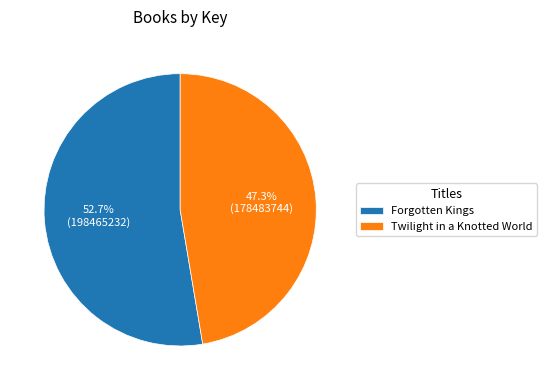

To the nearest percent, what is the difference between the largest and smallest slice percentages?

5%